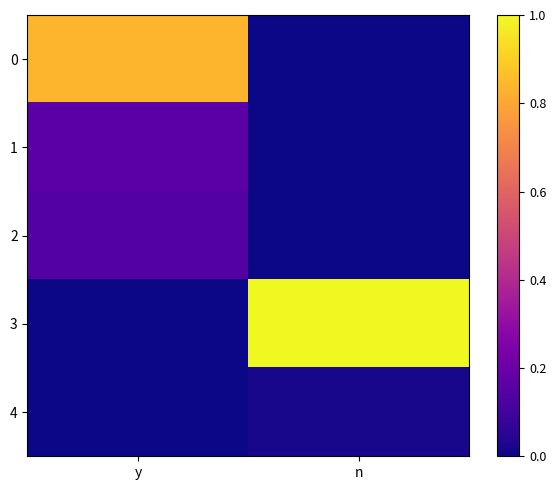

At which category is the sum across all series the highest?

y